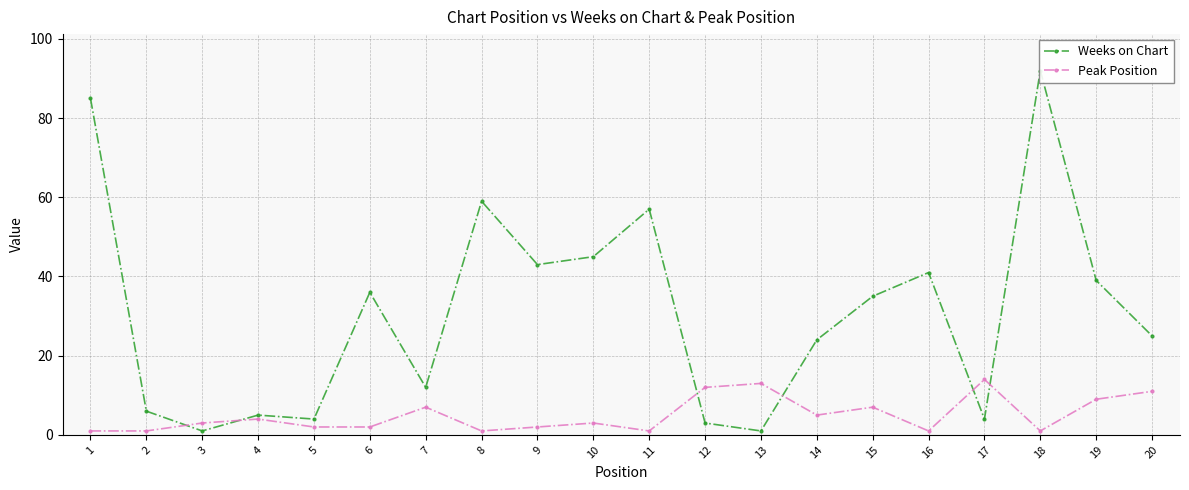

Read the Weeks on Chart value at 5.

4